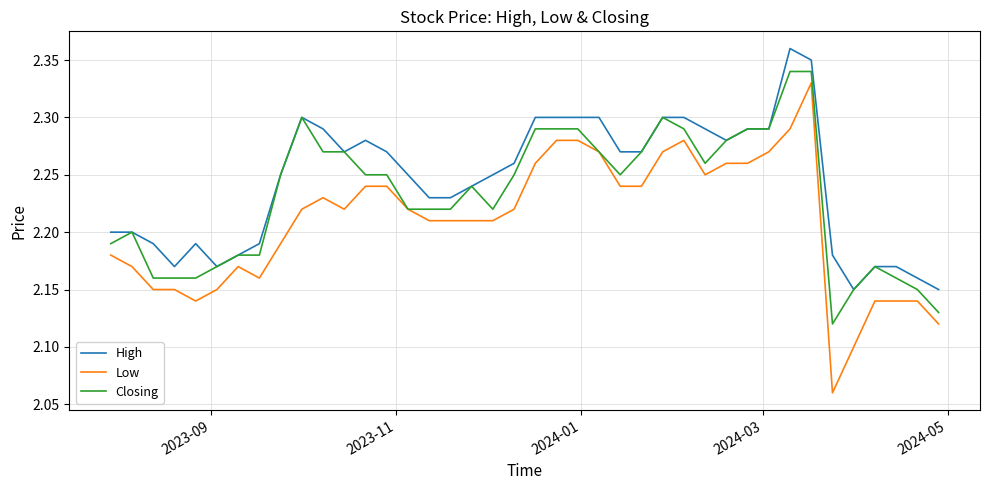

True or false: Low and High intersect in this chart.

False